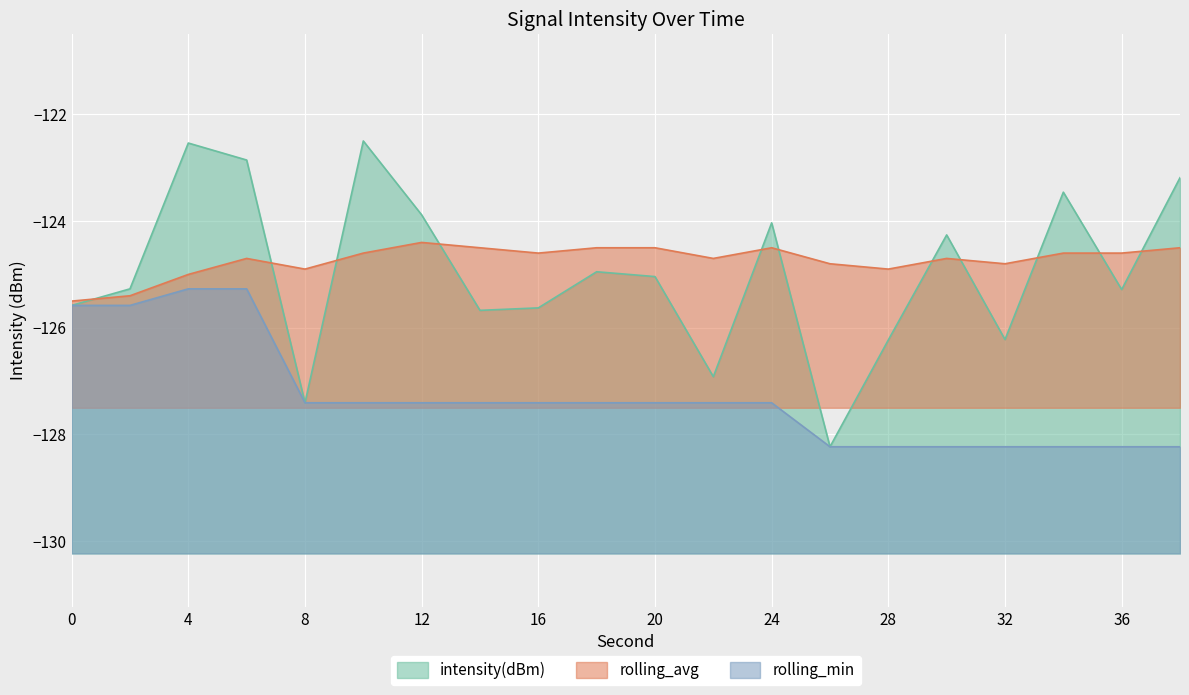

True or false: rolling_min has more than 0 interior local peaks.

False